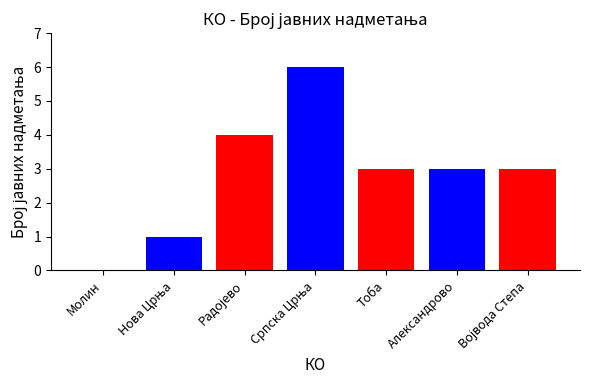

Is it true that the value at Молин is 2?

False